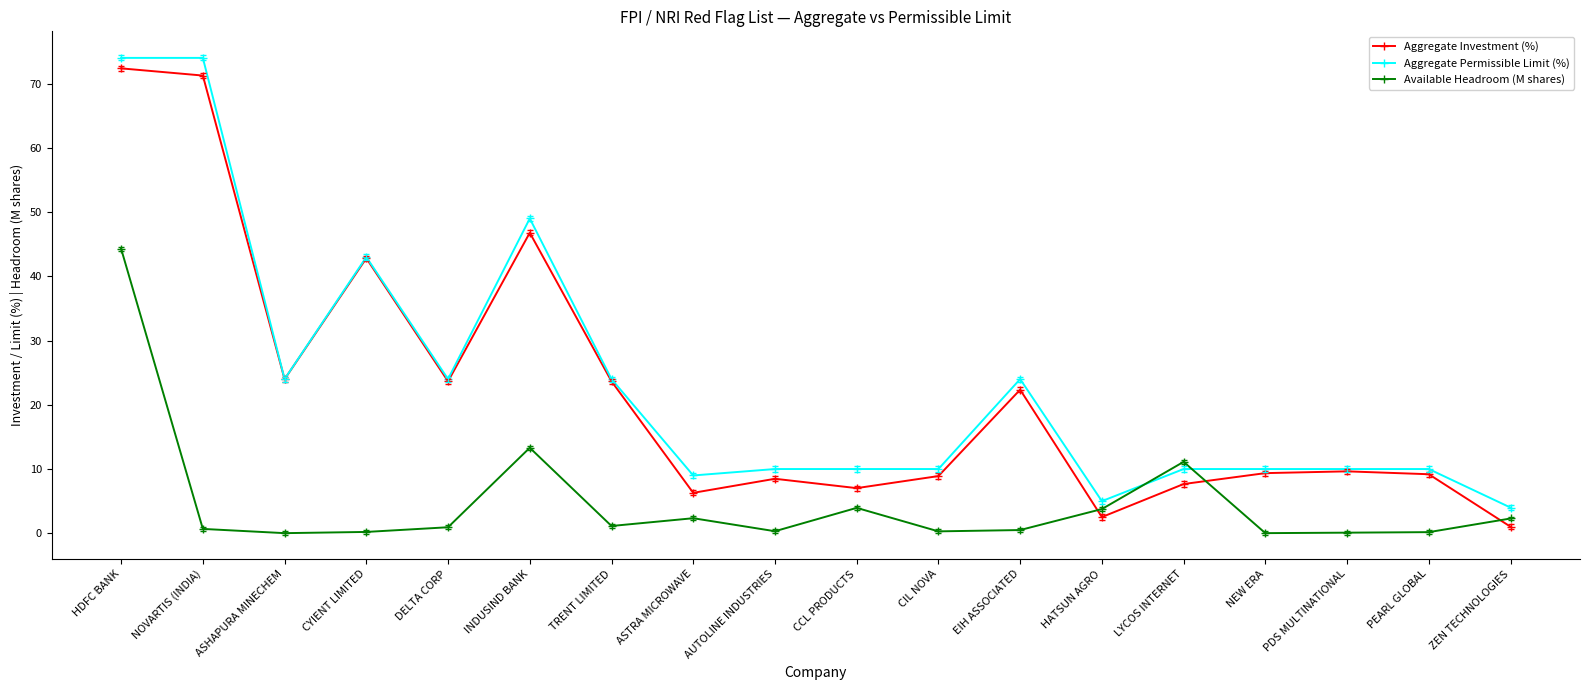

The value of Aggregate Permissible Limit (%) at CYIENT LIMITED is 59.3. True or false?

False